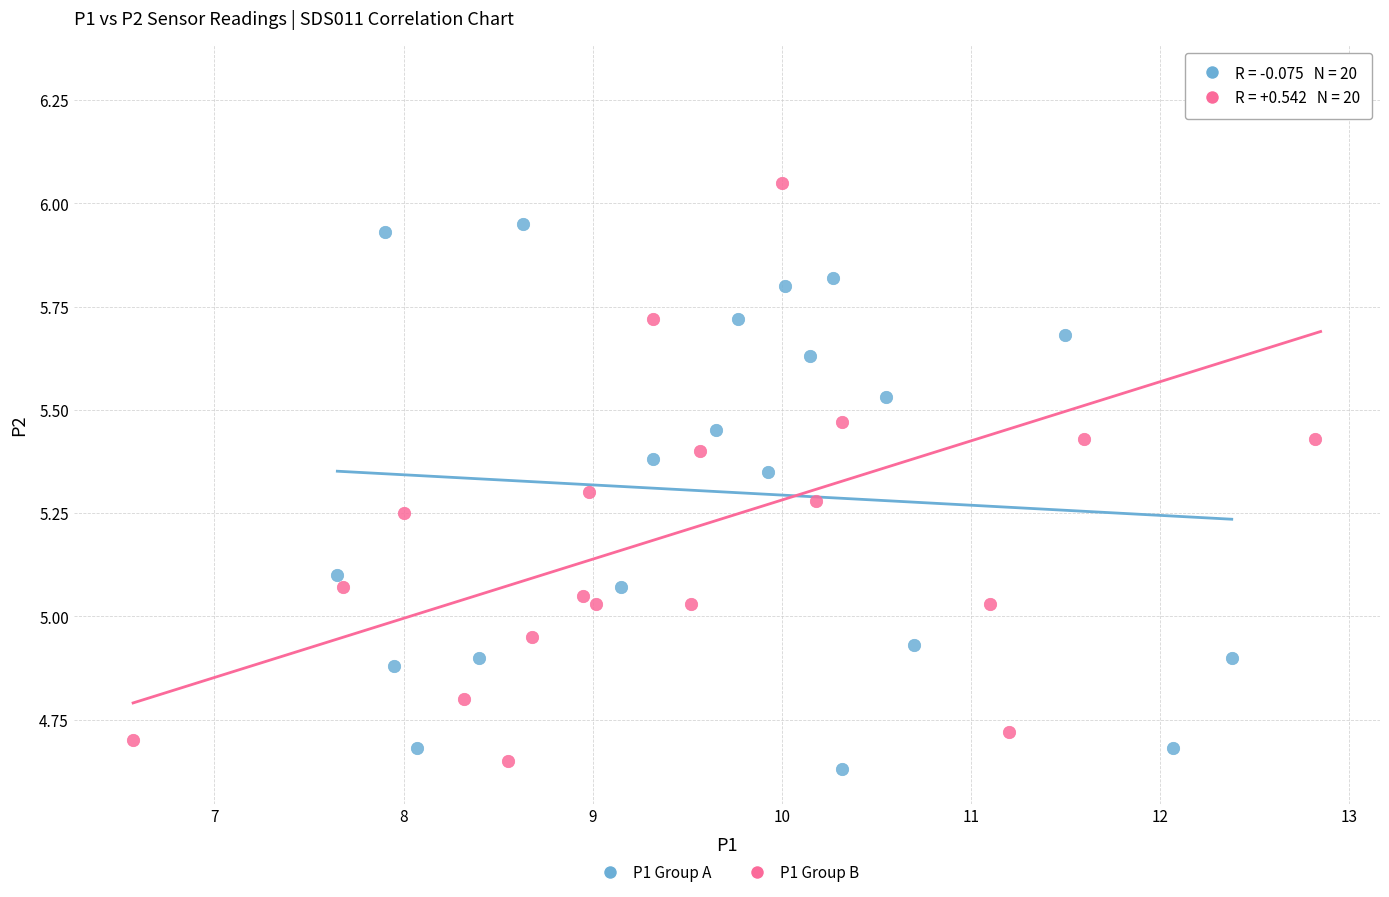

Which series has the largest Y range (max minus min)?

P1 Group B